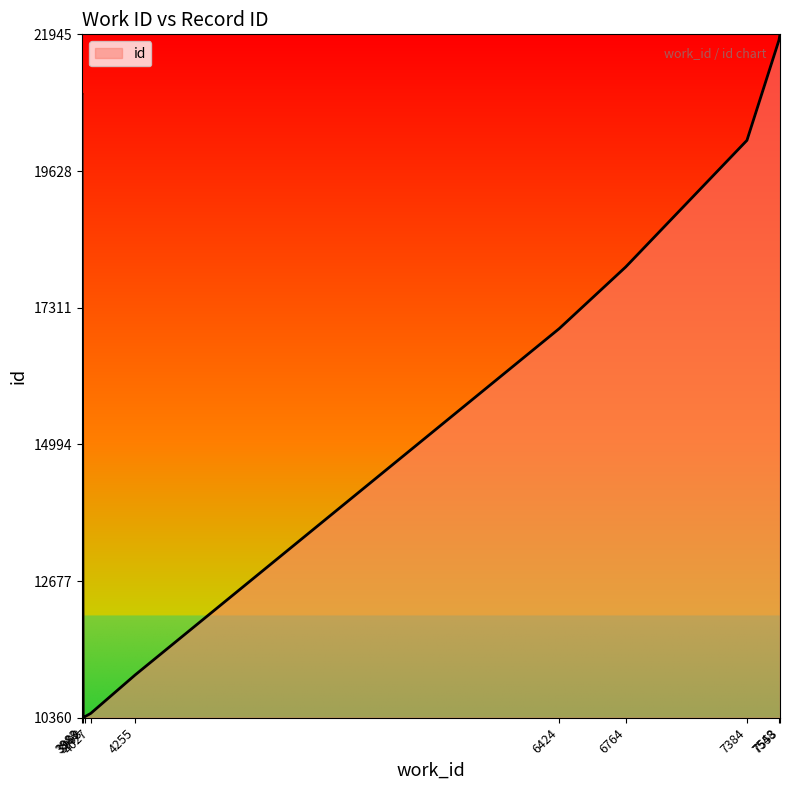

What is the difference between the maximum and minimum values?

11585